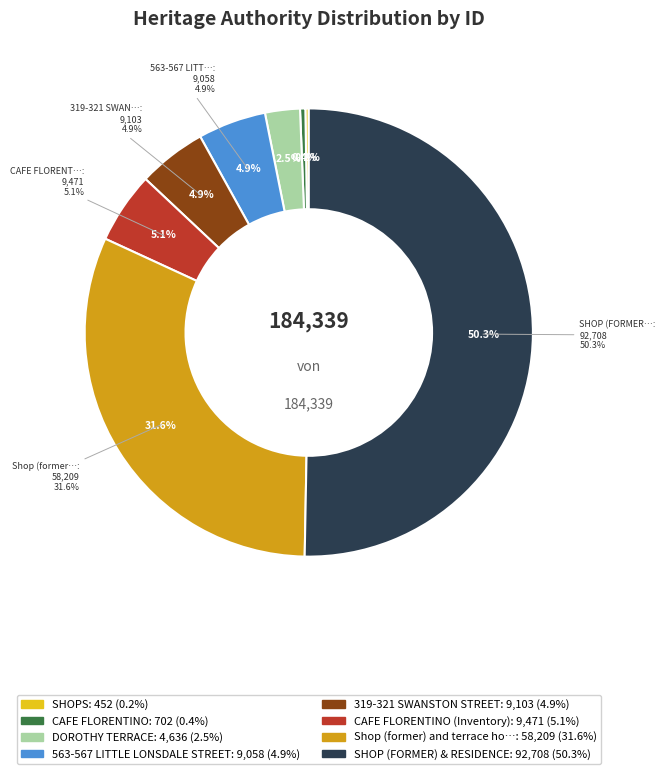

How much of the chart is everything except CAFE FLORENTINO (Inventory)?

94.9%